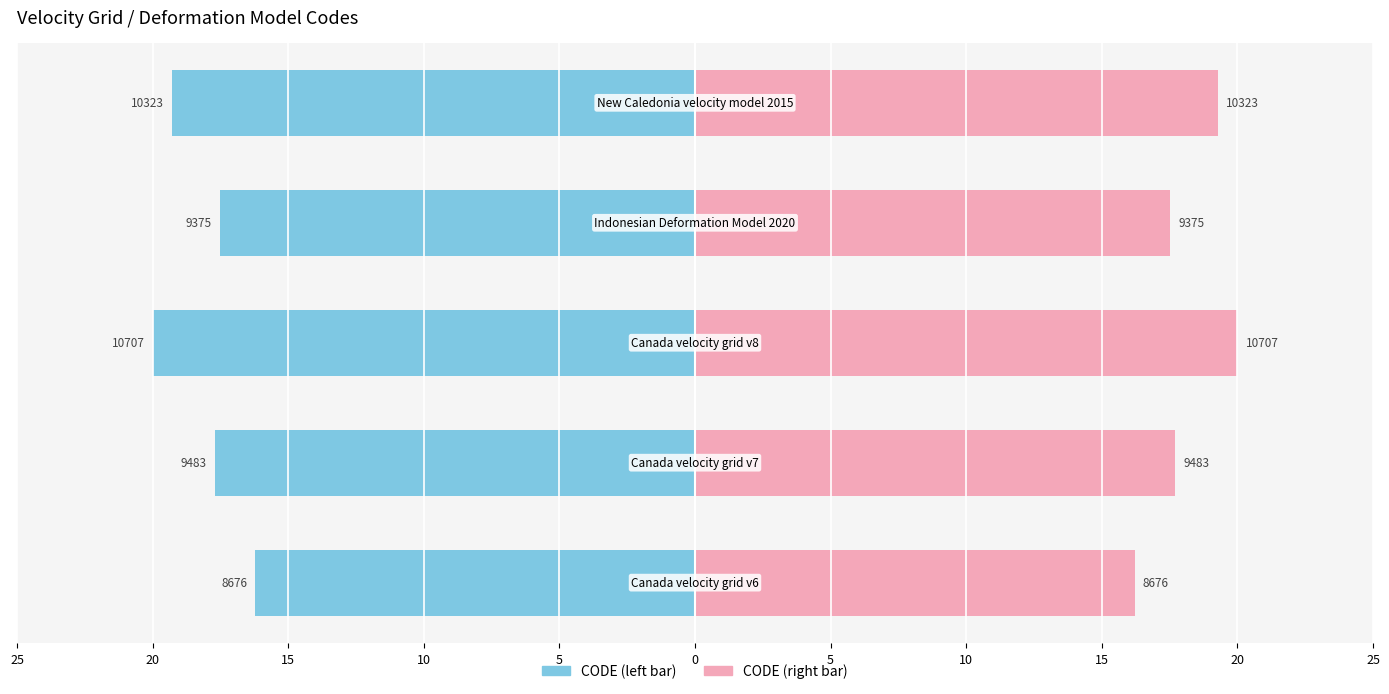

At how many categories does at least one series exceed 7?

5